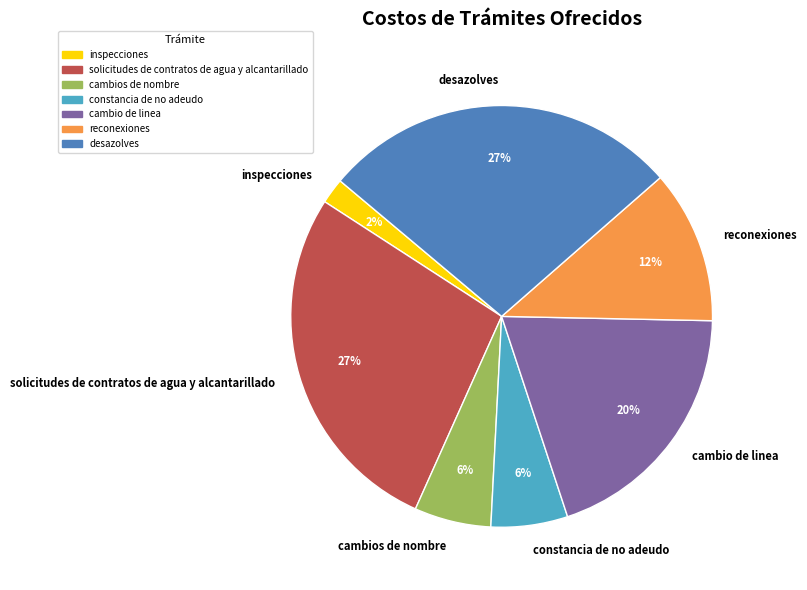

What percentage is the solicitudes de contratos de agua y alcantarillado slice, to the nearest percent?

27%